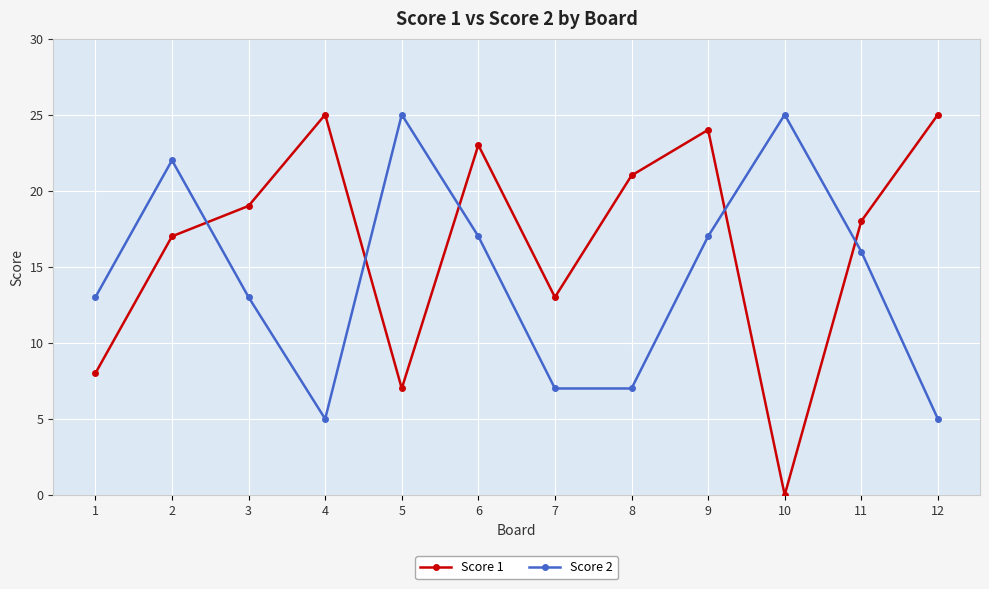

How many lines are shown in the chart?

2